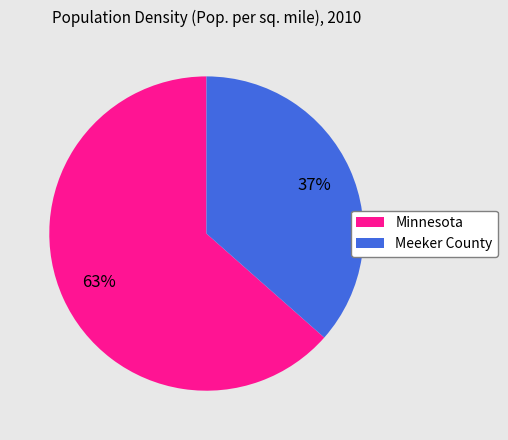

The Minnesota slice represents 52% of the pie. True or false?

False